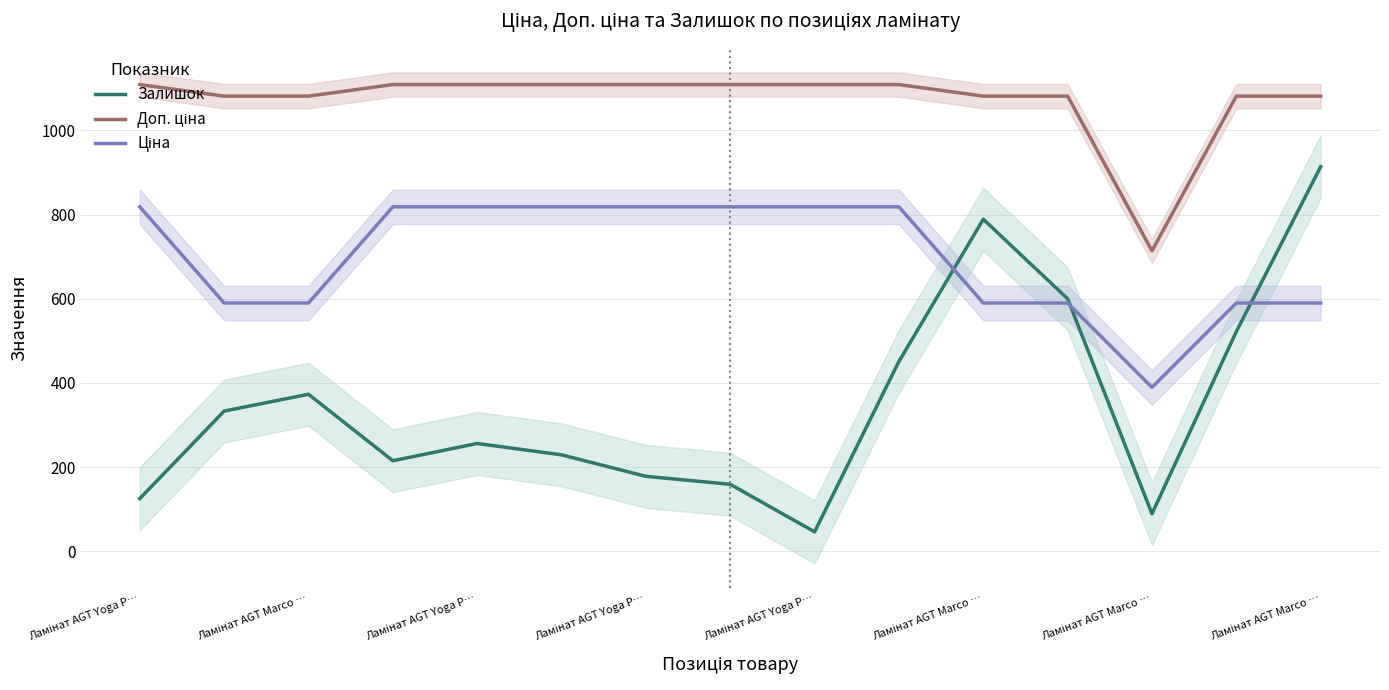

List the series in order of their peak value, lowest first.

Ціна, Залишок, Доп. ціна